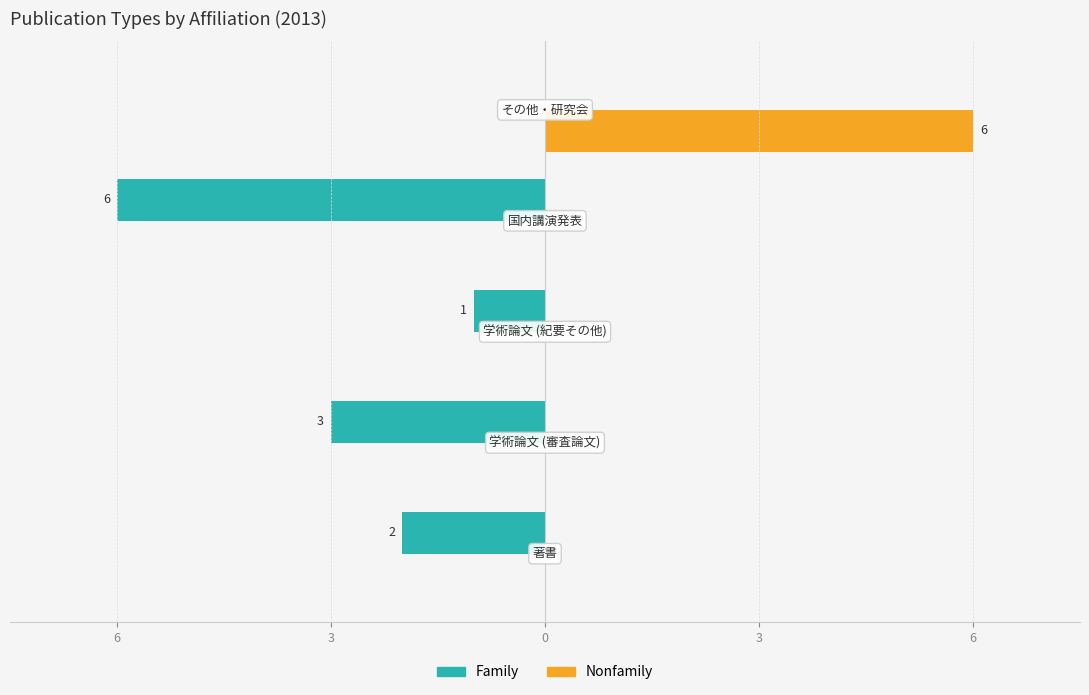

What are all the series names shown in the legend?

Family, Nonfamily